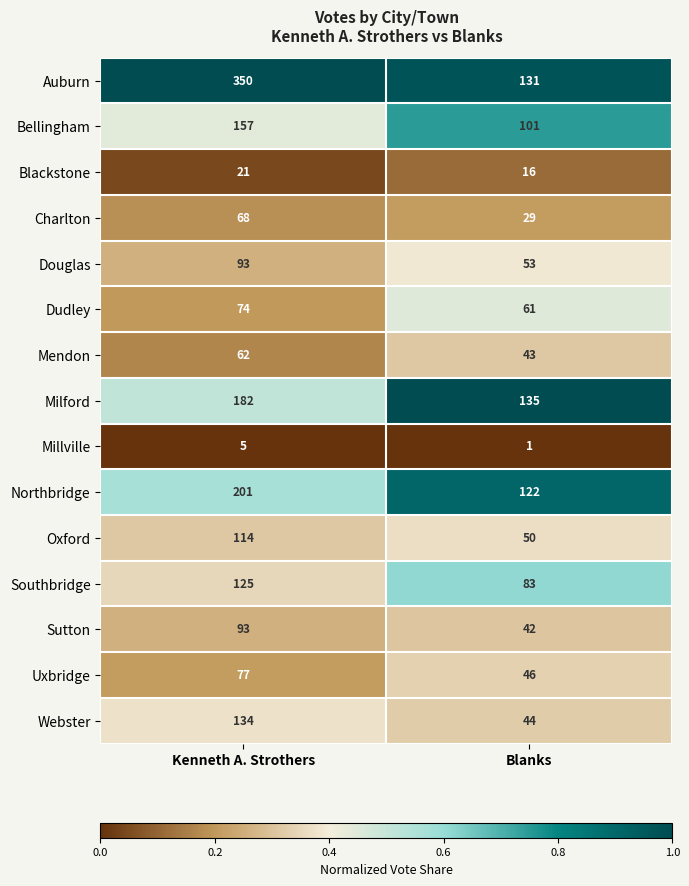

How many data points does each series have?

2